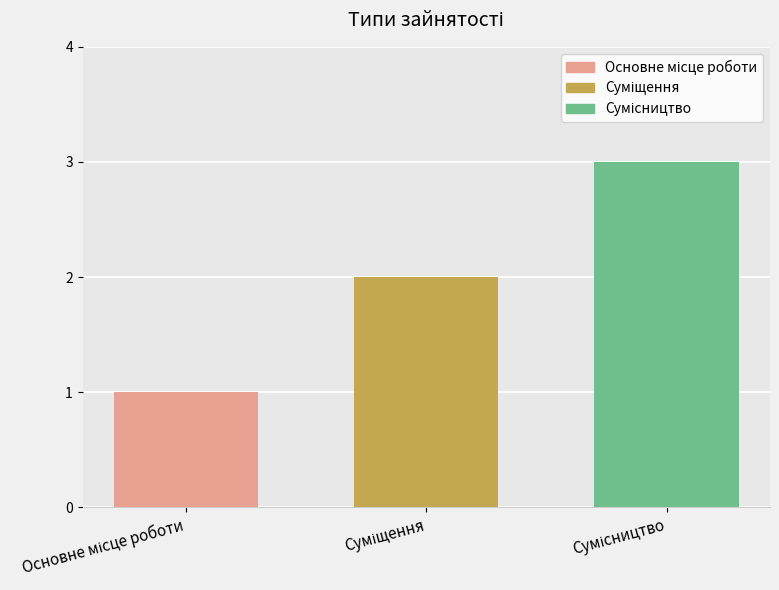

The value at Основне місце роботи is 1. True or false?

True